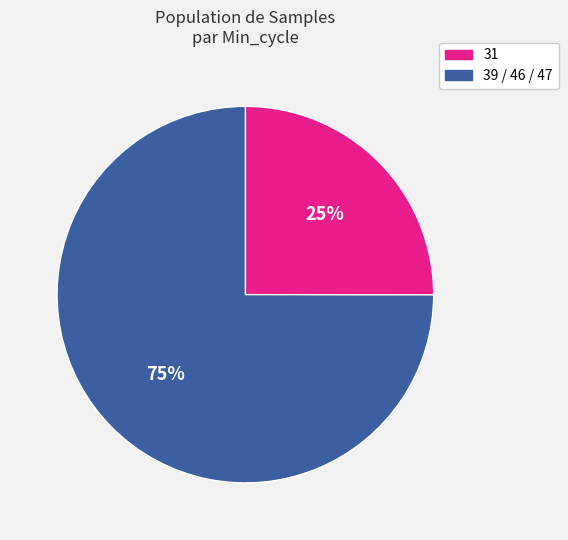

To the nearest percent, what is the average slice percentage?

50%